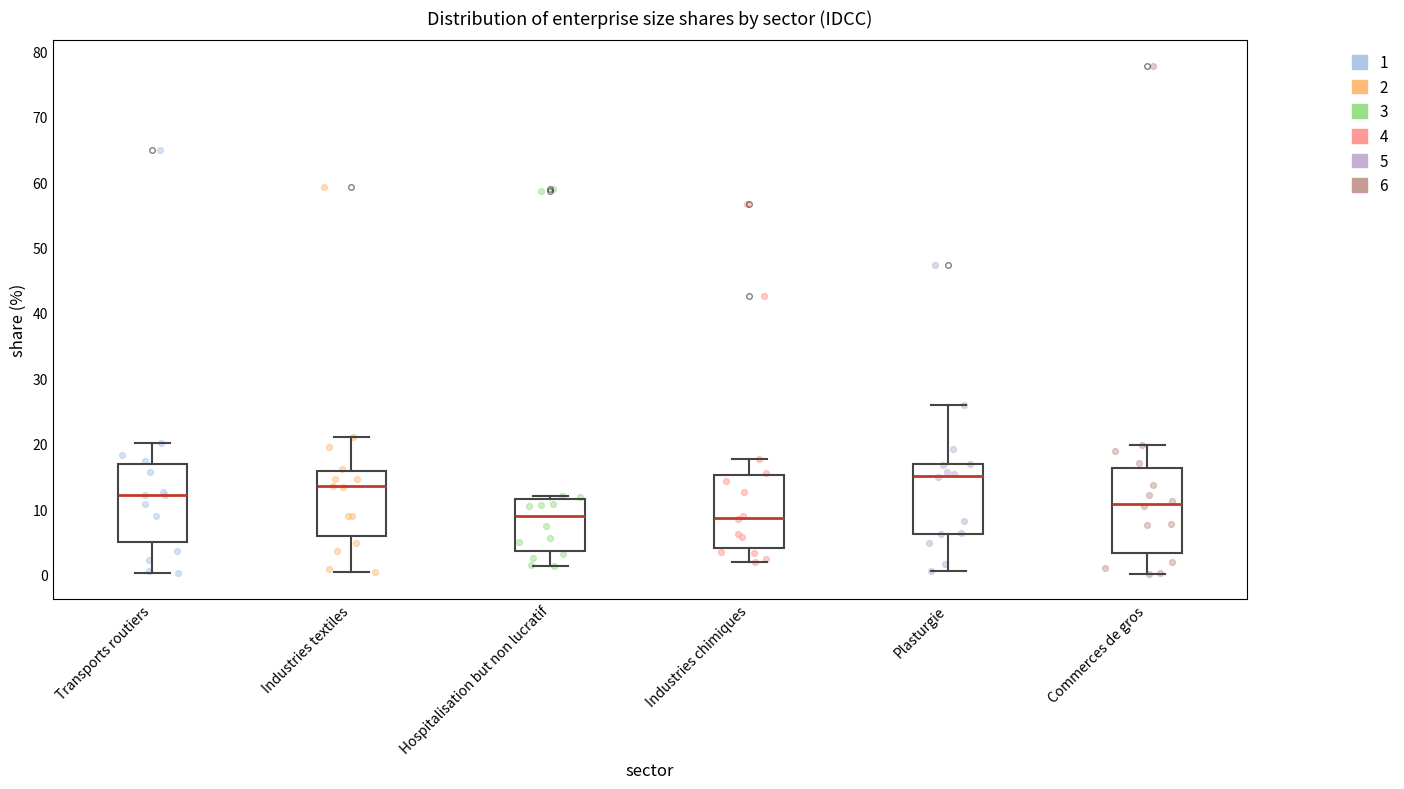

Comparing the boxes themselves (not the whiskers), which one is the tallest?

Commerces de gros